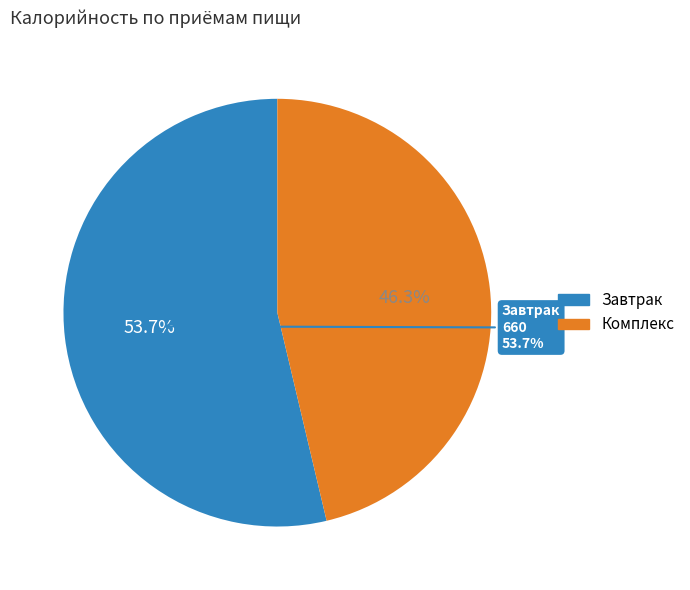

Which category has the smallest portion of the pie?

Комплекс